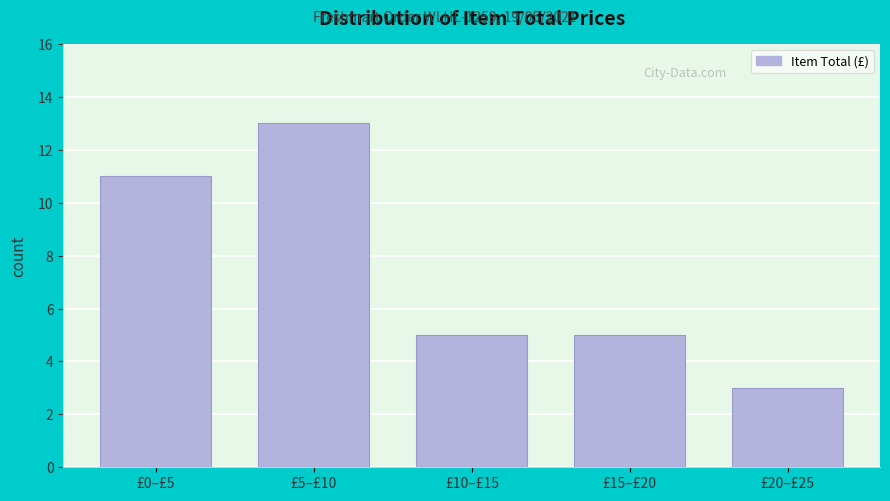

Reading right to left, what are all the values shown in this chart?

3	5	5	13	11